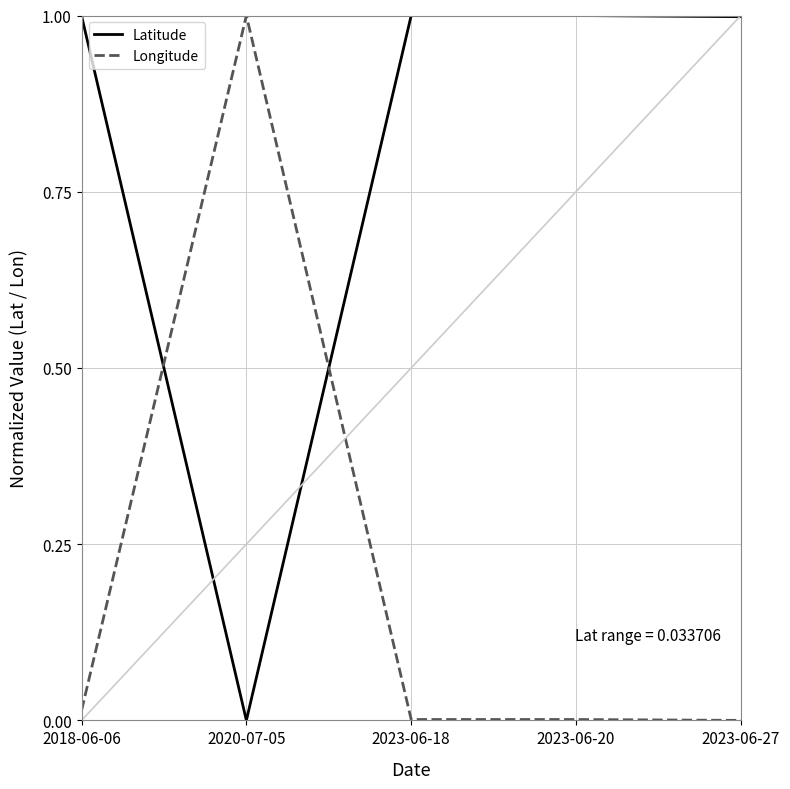

What is the highest value of the Latitude series?

1.0